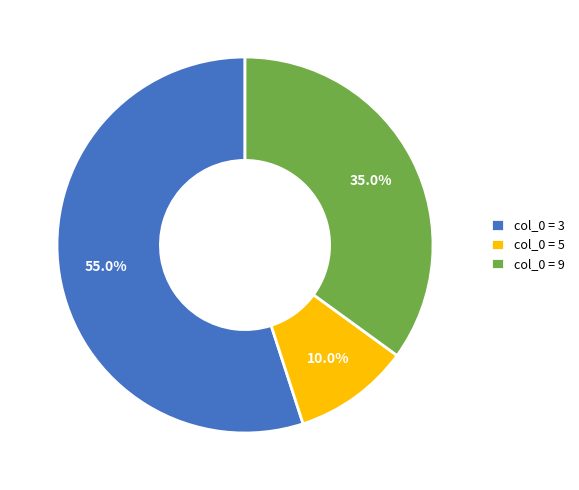

Does any single category account for the majority?

Yes